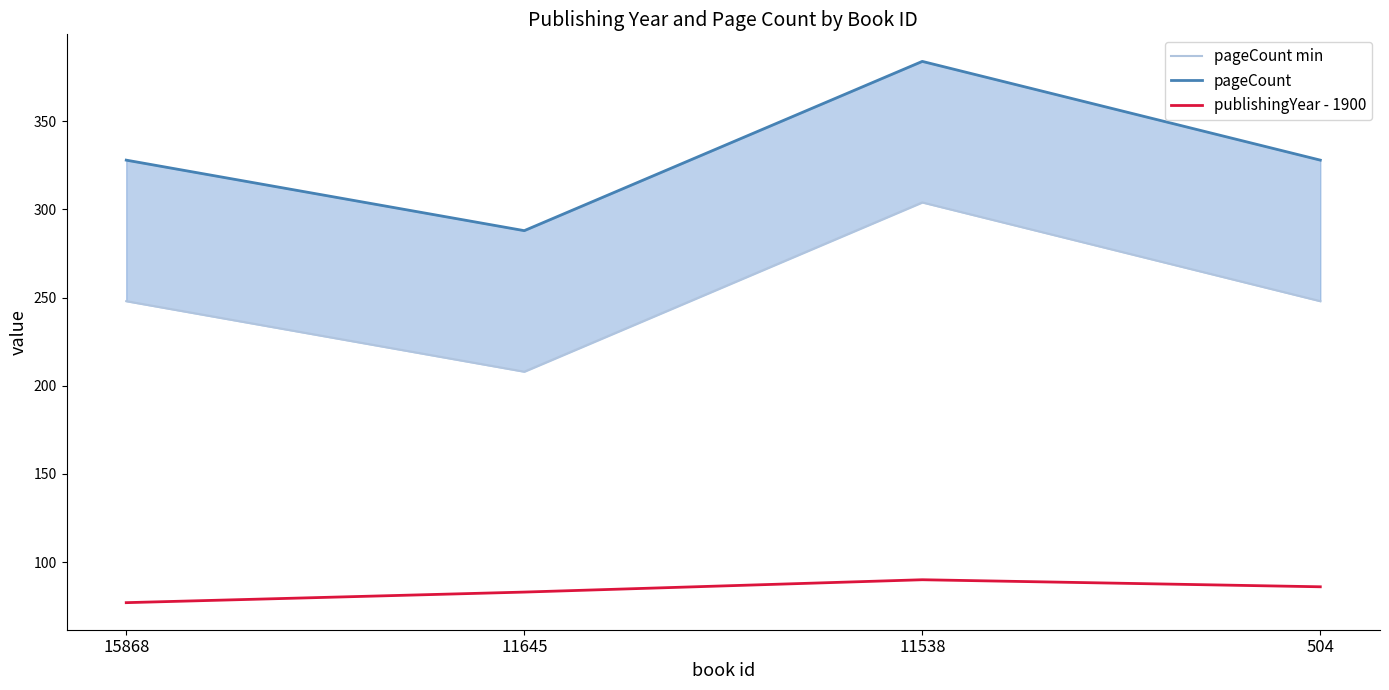

What is the maximum value for pageCount?

384